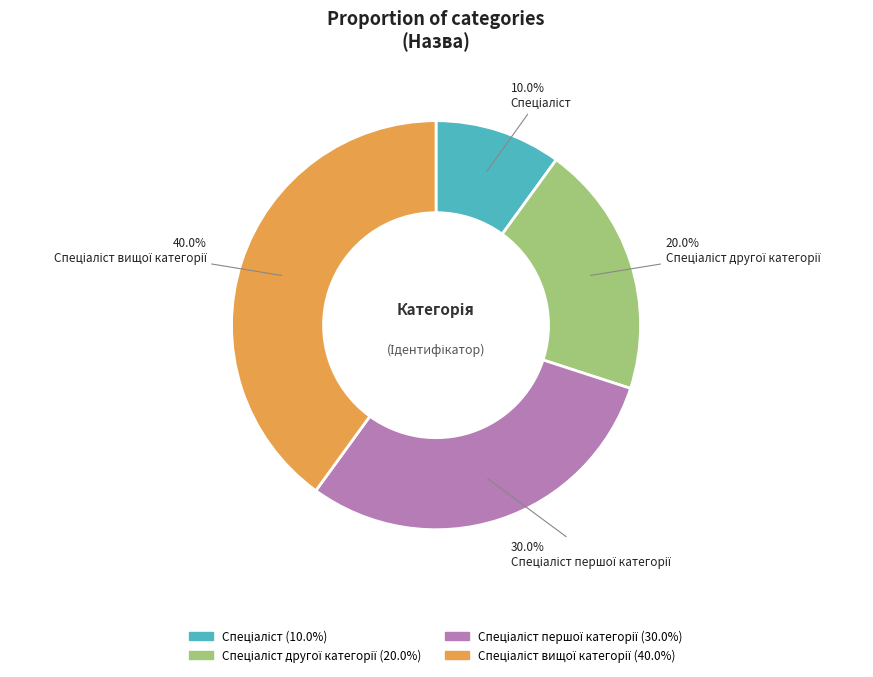

Is there any slice that represents more than half of the pie?

No